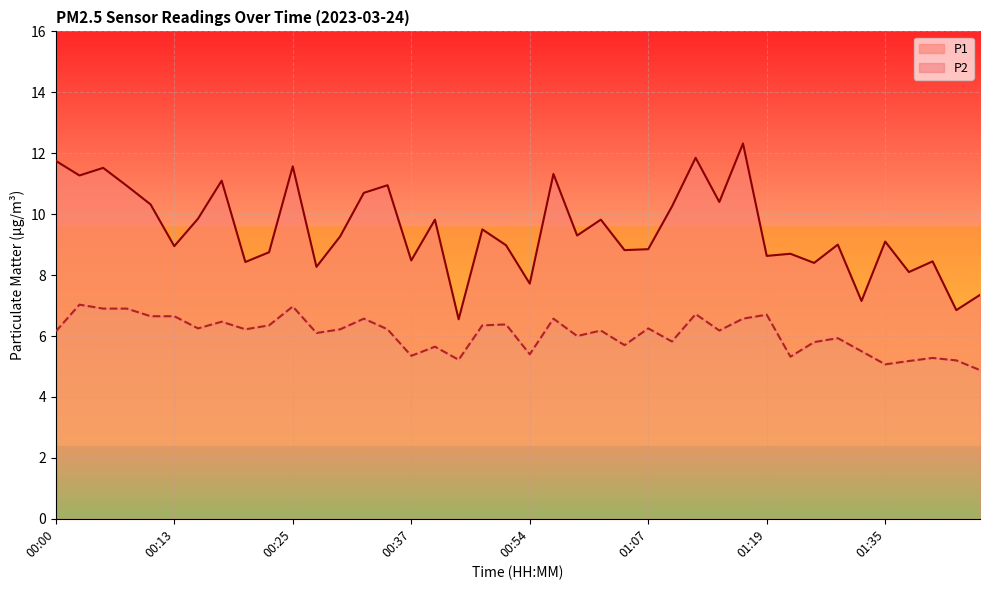

Where is the first local maximum for P2?

00:03